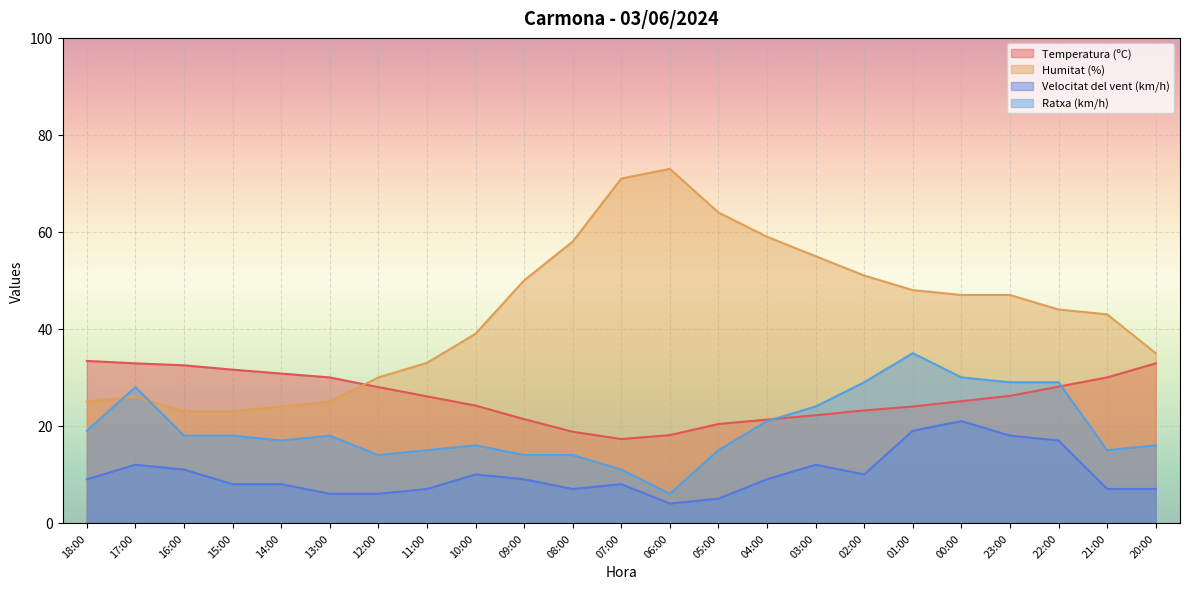

What value does the Humitat (%) series have at 16:00?

23.0